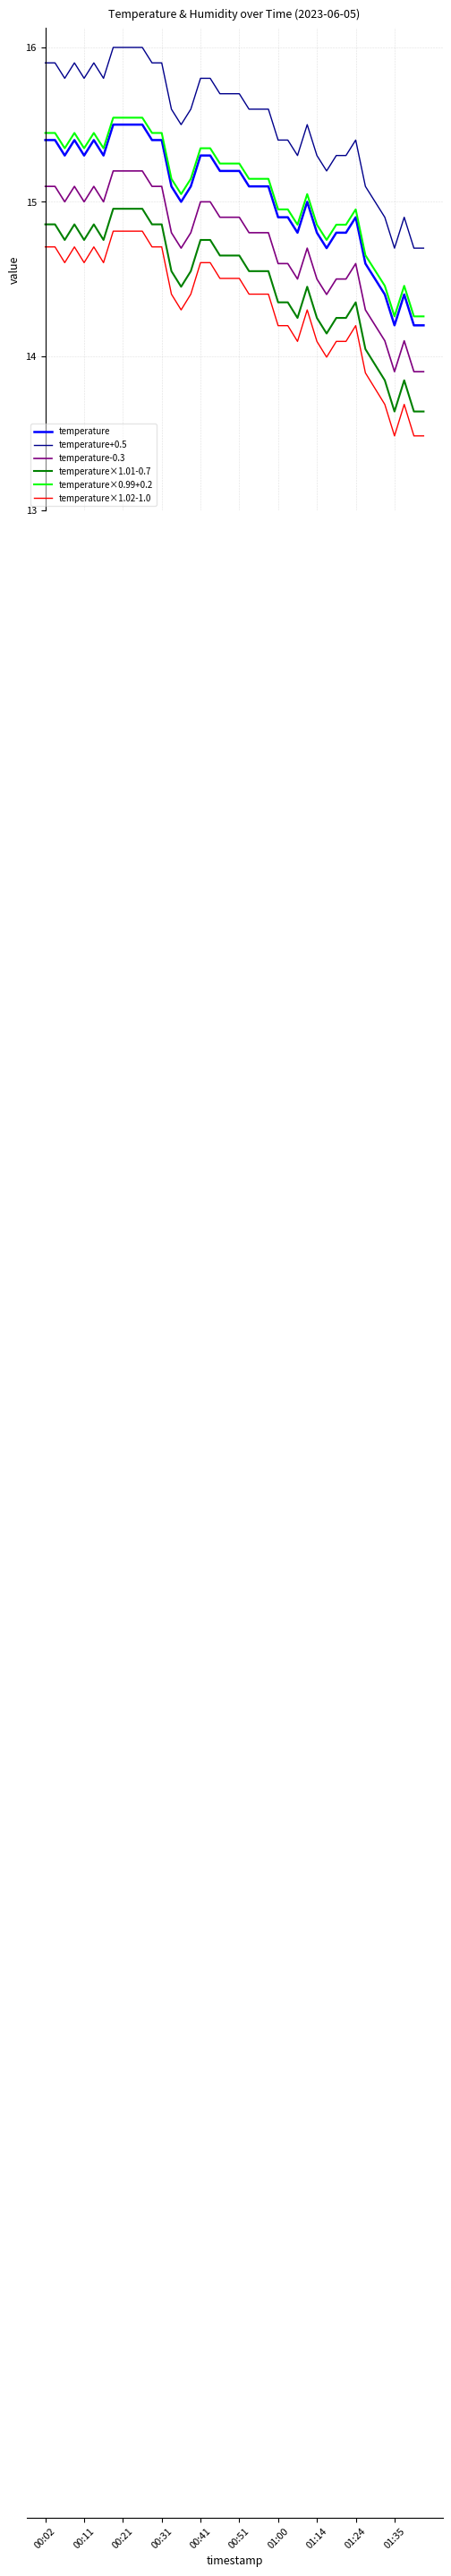

How many lines are shown in the chart?

6